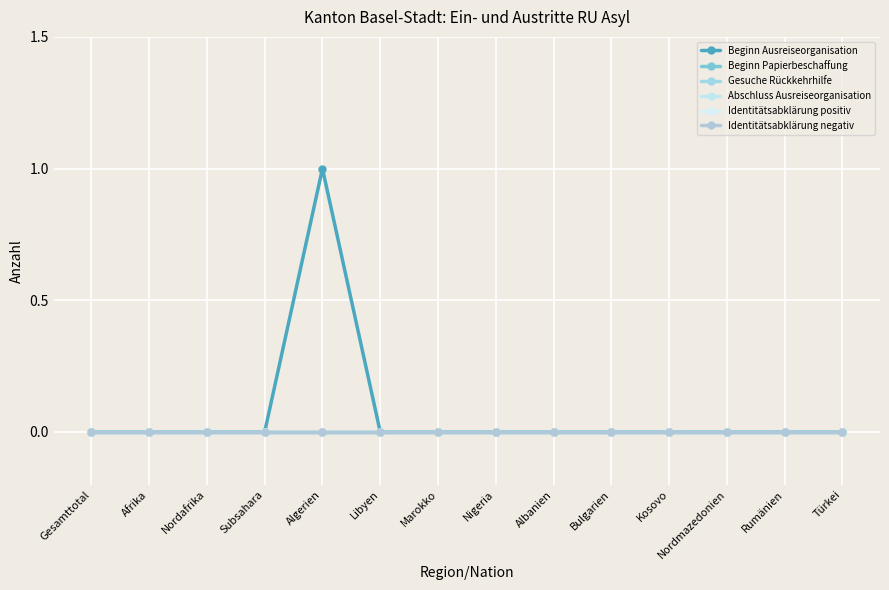

What is the label of the 5th point from the right?

Bulgarien